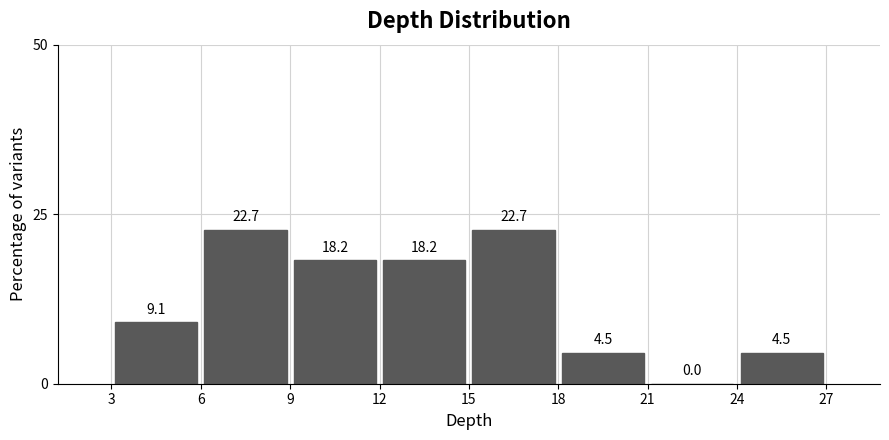

Reading left to right, list every bar in this chart as the range it spans on the x-axis followed by its height.

3 to 6: 9.1
6 to 9: 22.7
9 to 12: 18.2
12 to 15: 18.2
15 to 18: 22.7
18 to 21: 4.5
21 to 24: 0.0
24 to 27: 4.5